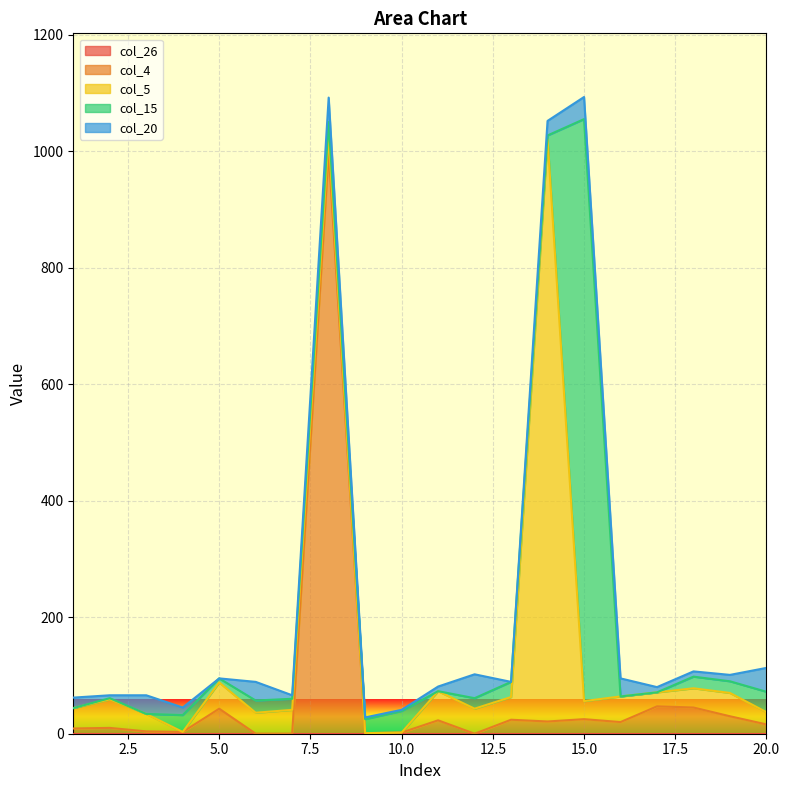

Which category has the highest value across all series?

8